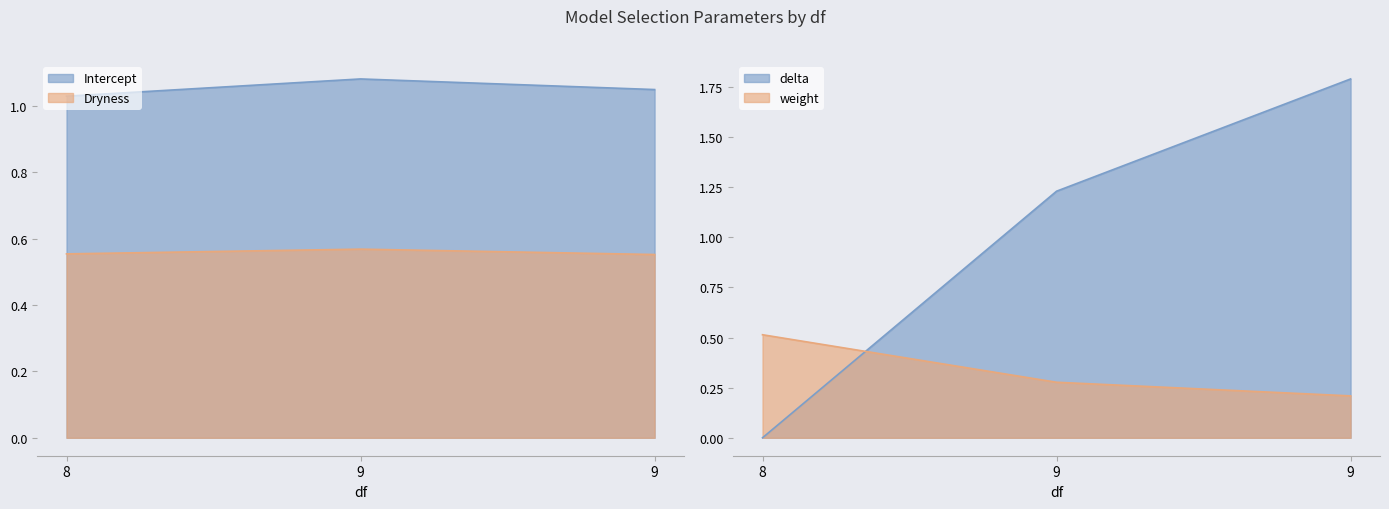

How many categories are shown in the chart?

3